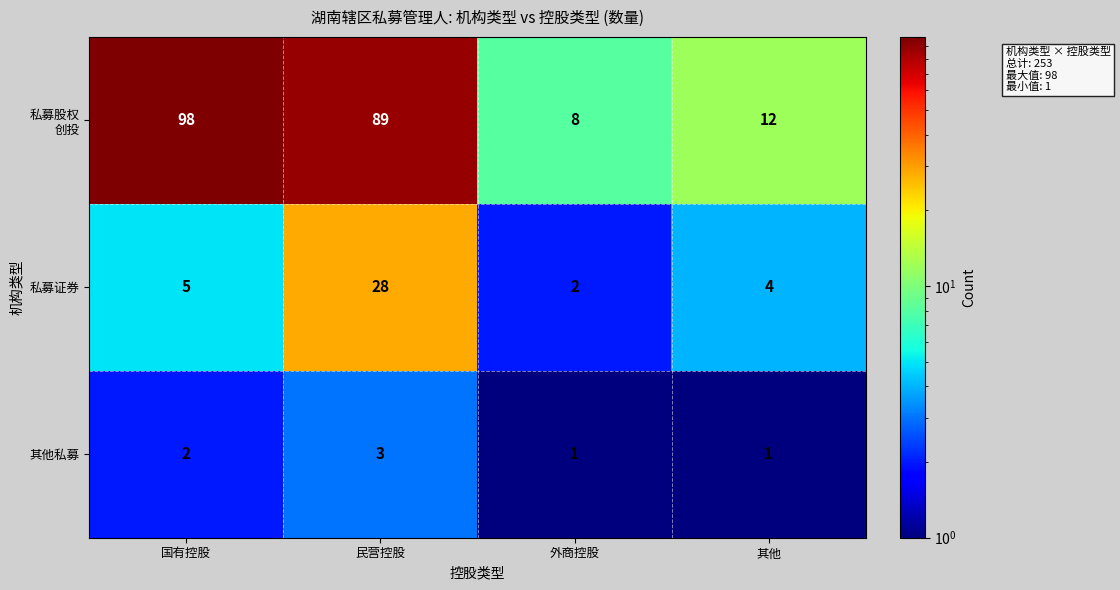

What is the sum of all 其他私募 values?

7